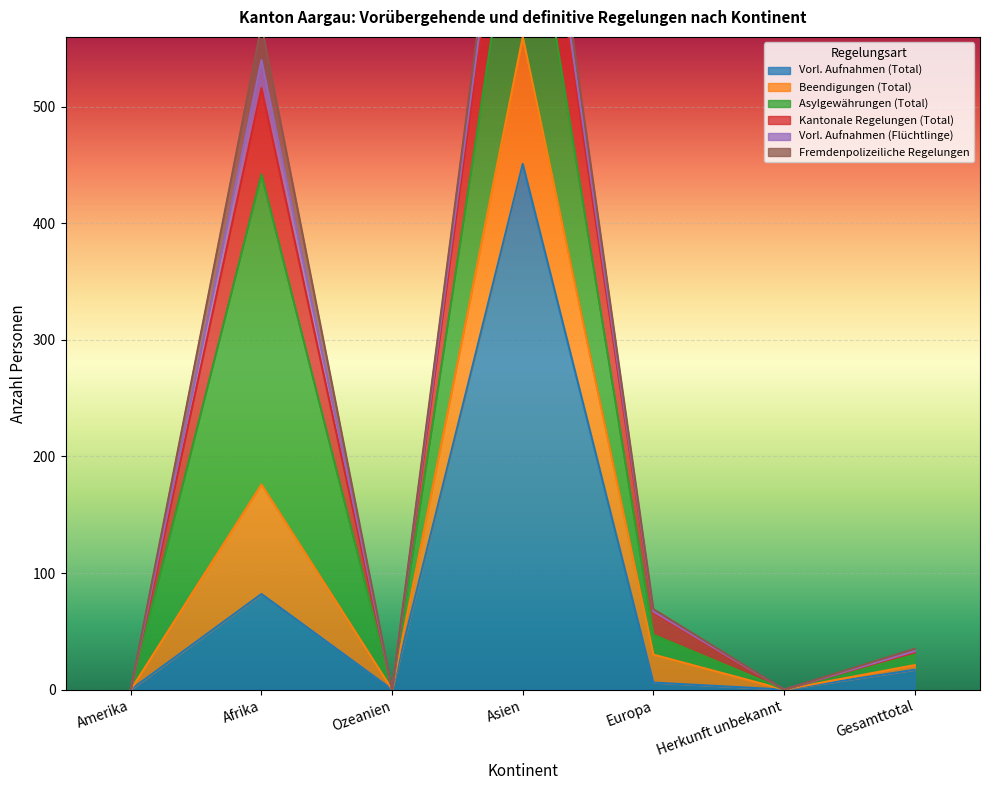

True or false: Vorl. Aufnahmen (Total) has a value of -187 at Ozeanien.

False